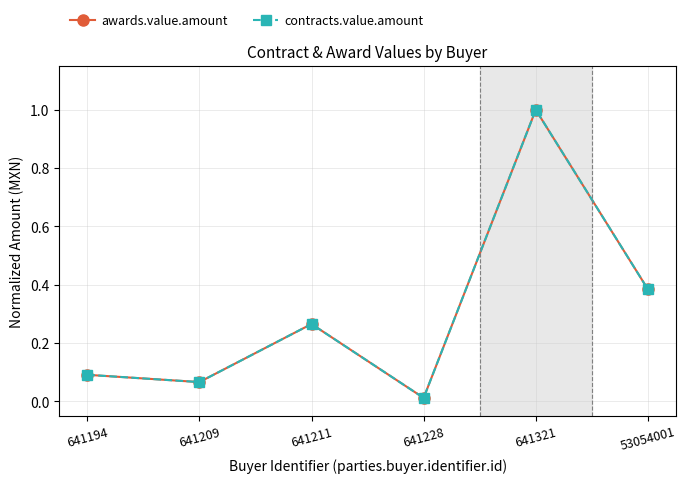

Which label corresponds to the smallest value in the chart?

641228